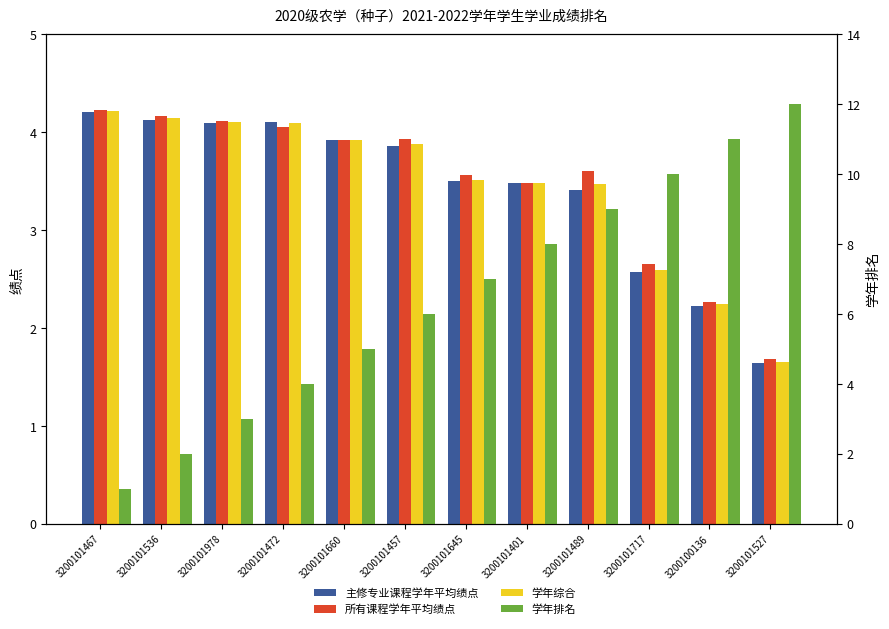

Is the value of 学年综合 at 3200101527 greater than the value of 主修专业课程学年平均绩点 at 3200101401?

No